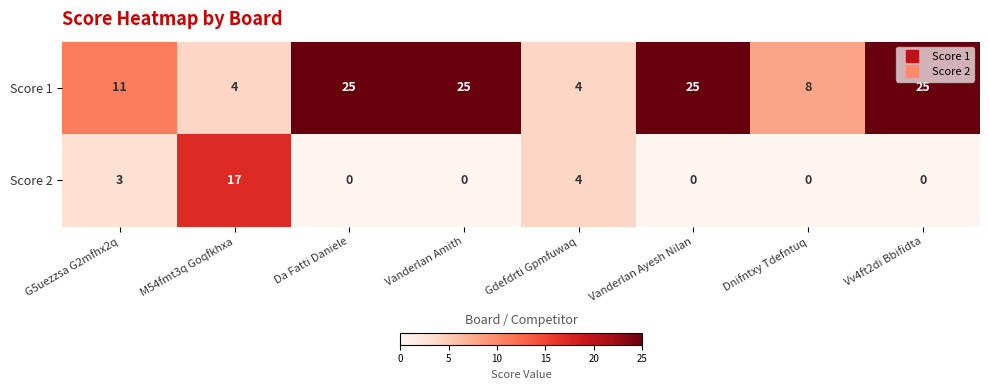

Rank the series at Vanderlan Ayesh Nilan from highest to lowest value.

Score 1, Score 2